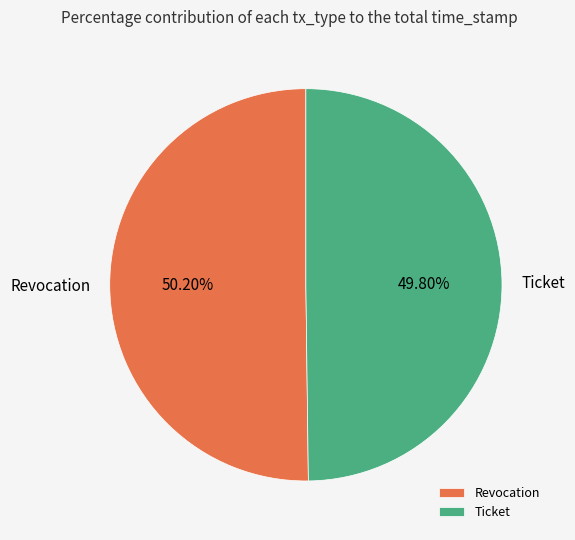

The Revocation slice represents 39% of the pie. True or false?

False